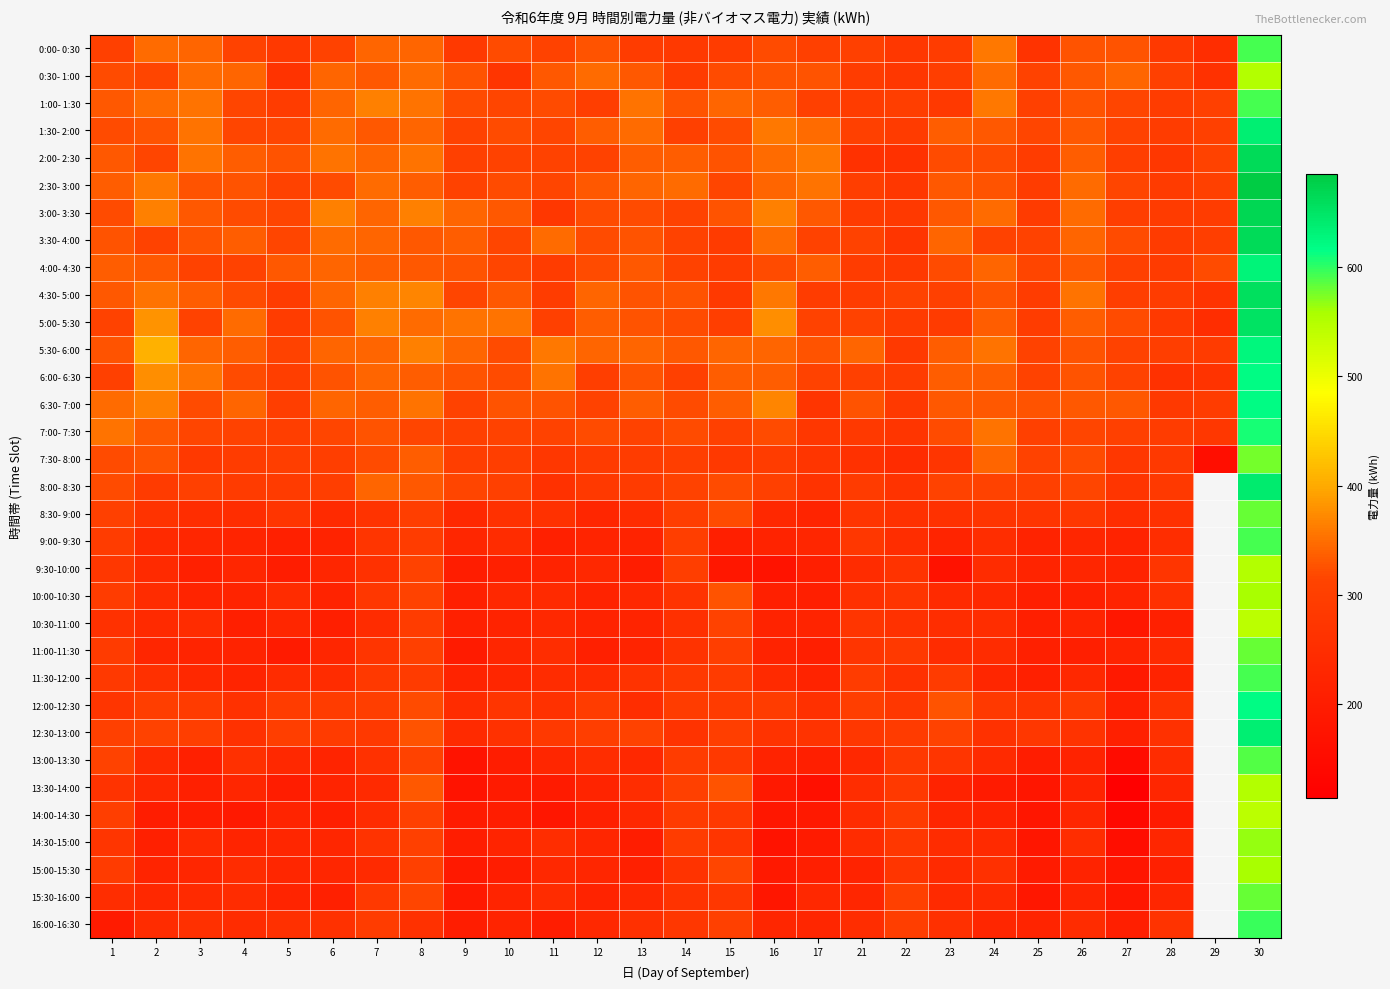

What is the lowest value of the 8:30- 9:00 series?

223.0